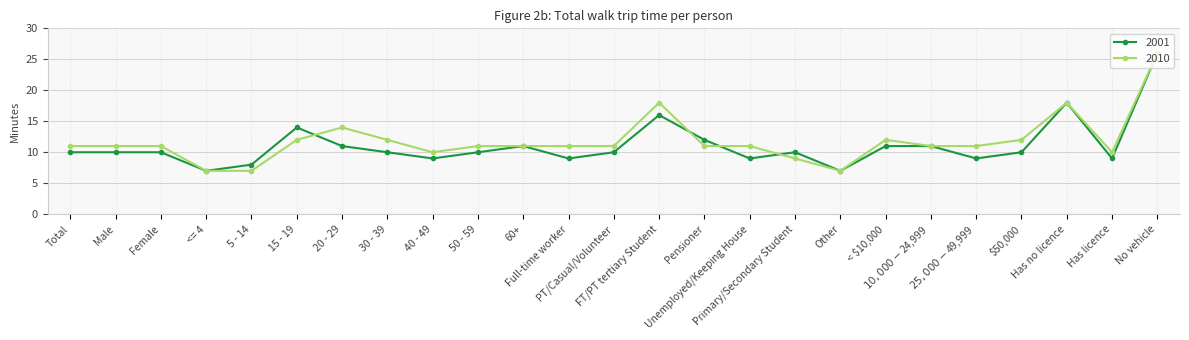

Reading right to left, extract all data points from this chart.

2001: 26	9	18	10	9	11	11	7	10	9	12	16	10	9	11	10	9	10	11	14	8	7	10	10	10
2010: 26	10	18	12	11	11	12	7	9	11	11	18	11	11	11	11	10	12	14	12	7	7	11	11	11